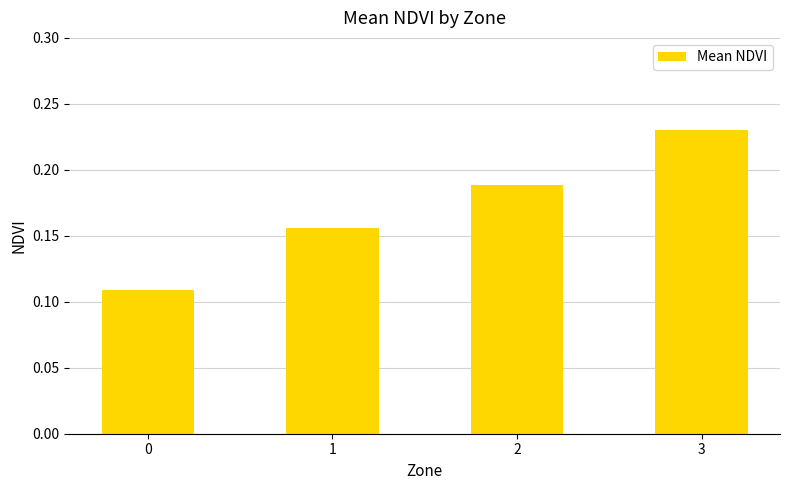

List the labels in order of value, largest first.

3, 2, 1, 0